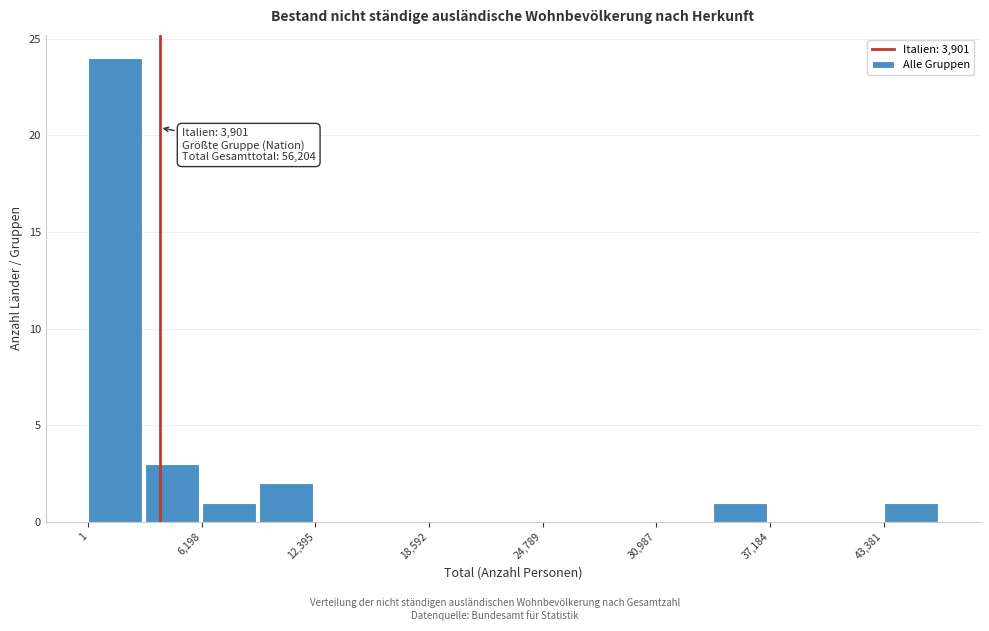

Around what value on the x-axis is the tallest bar? Give the approximate position of its centre, as read against the axis.

1000